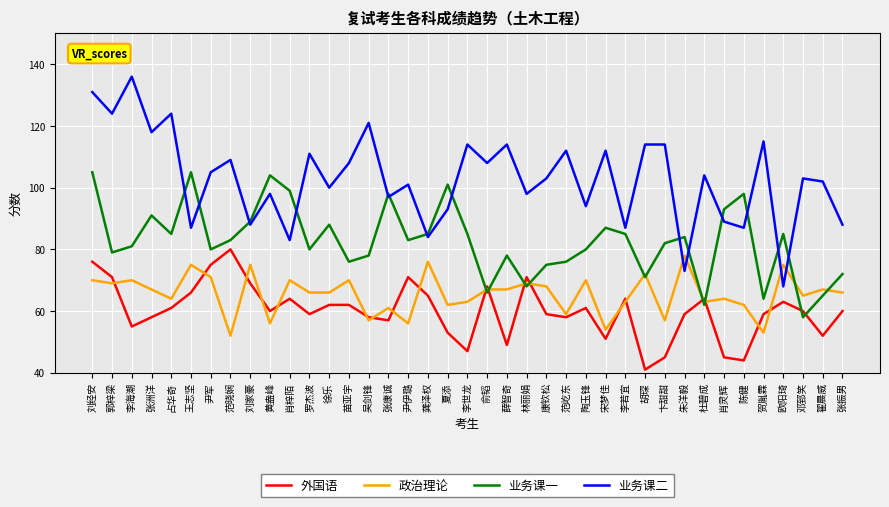

Does the chart display data point markers on the line(s)?

No